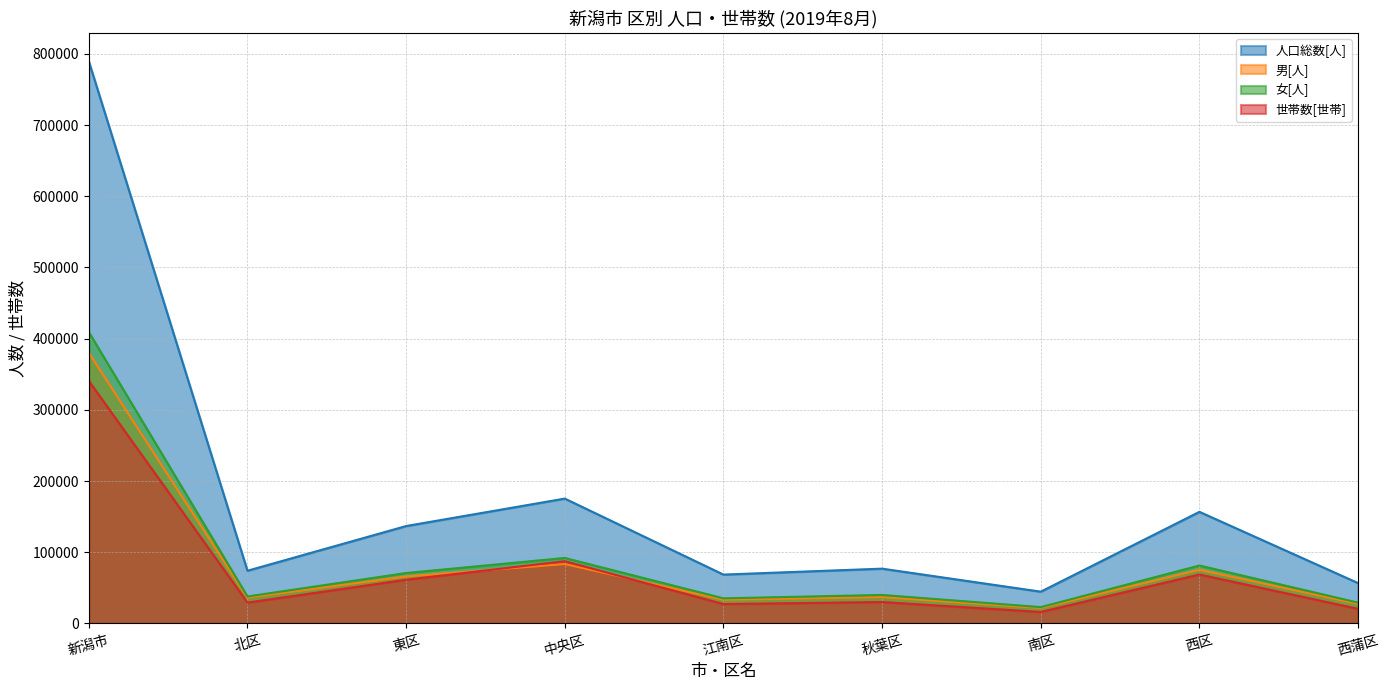

At how many categories does at least one series exceed 392742?

1